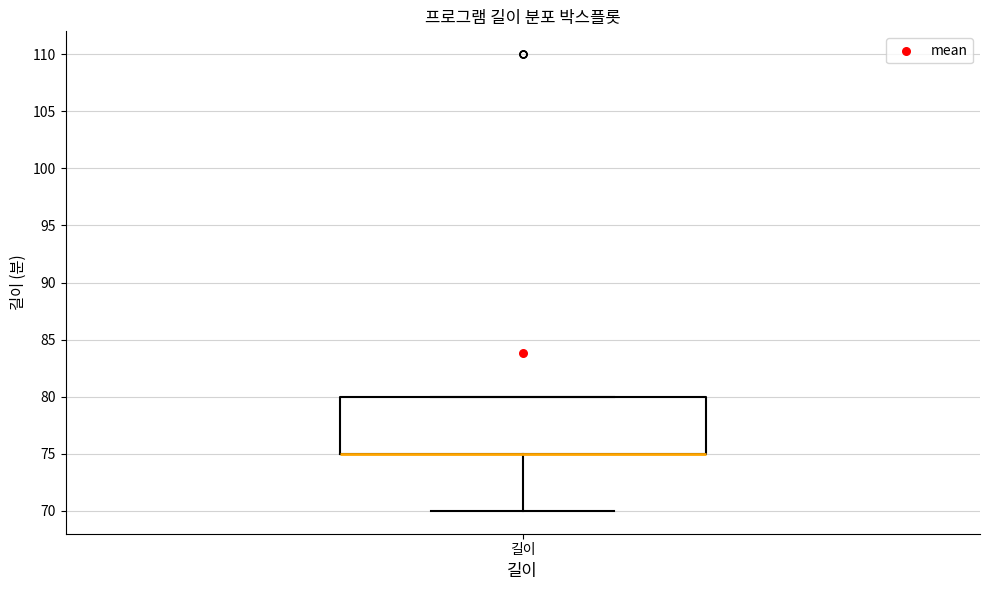

Transcribe this box plot: give where the median line is, the range the box spans, and where the two whiskers end, as read against the y-axis. The values are not printed on the chart, so give them approximately, as read against the axis.

median 75 (drawn on the box's lower edge), box 75 to 80, whiskers 70 to 80